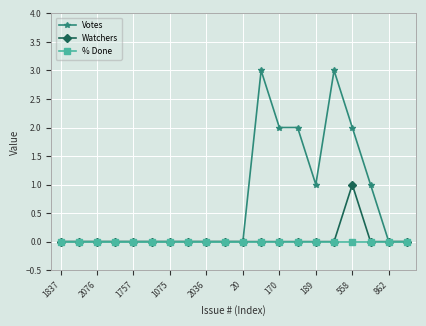

Which series has the largest range (max minus min)?

Votes